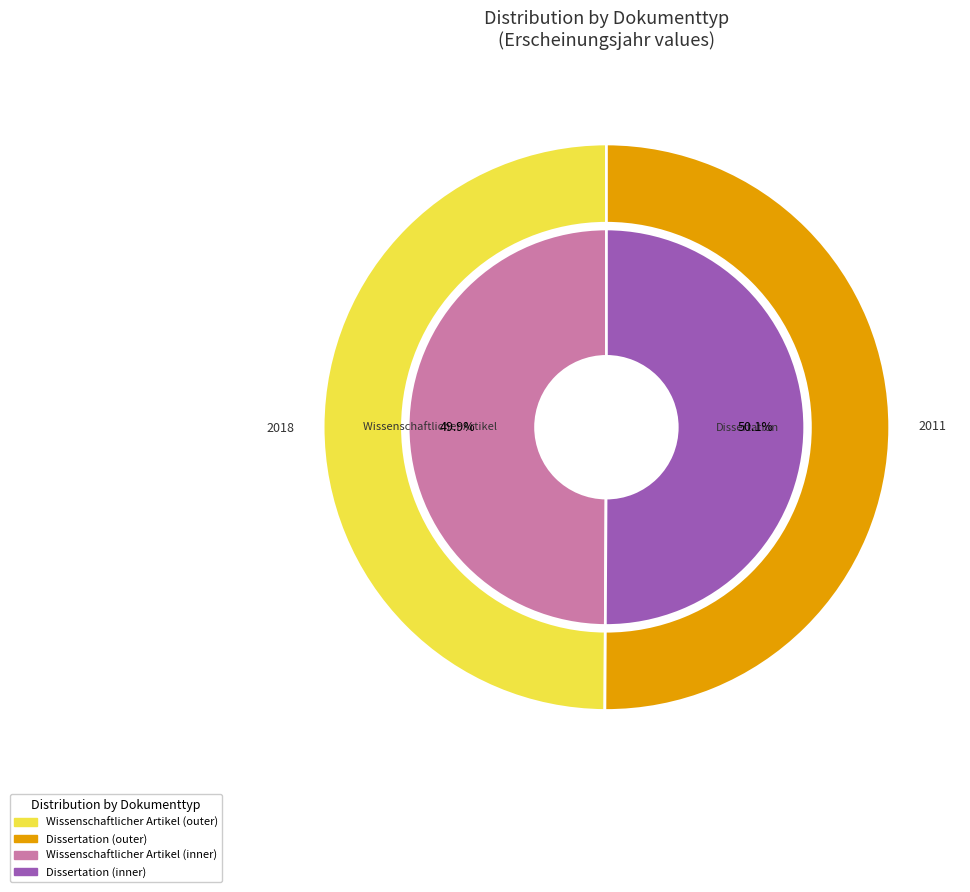

Combined, do Wissenschaftlicher Artikel and Dissertation account for over 50%?

Yes